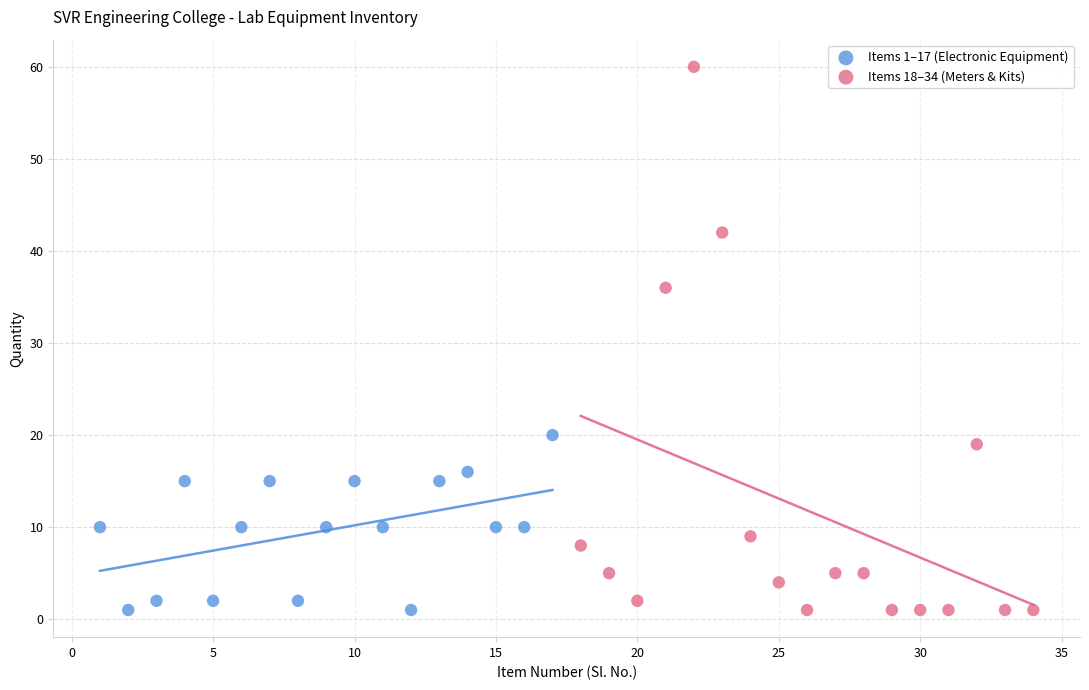

Which series contains the highest Y value?

Items 18–34 (Meters & Kits)